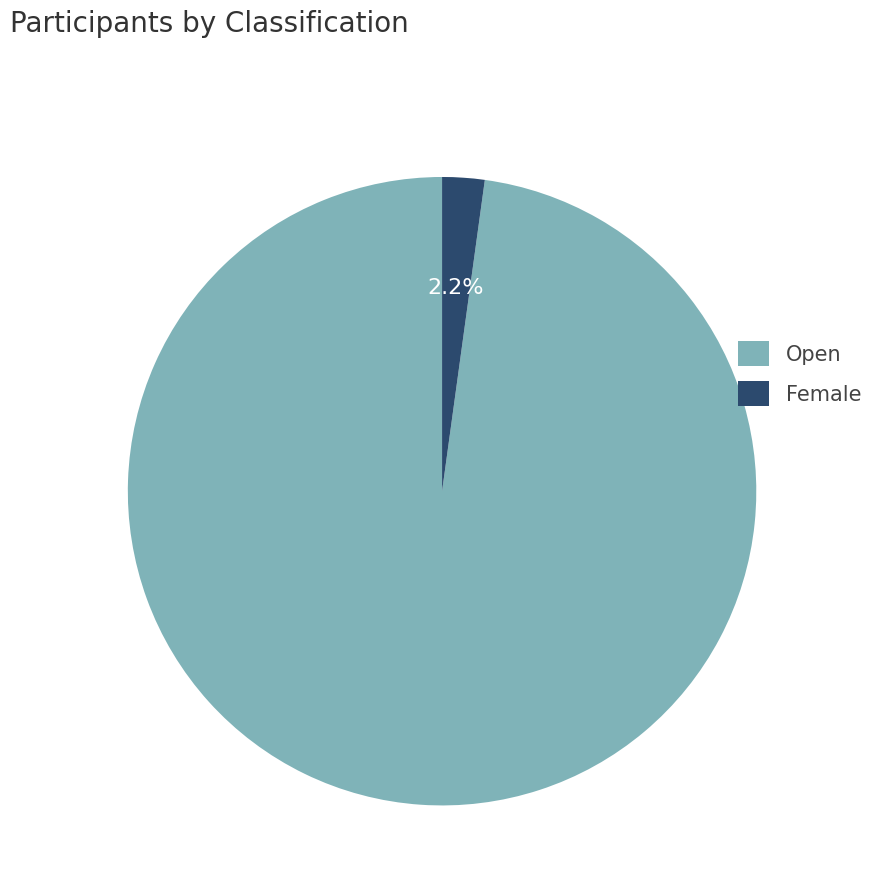

What is the largest slice in the pie chart?

Open